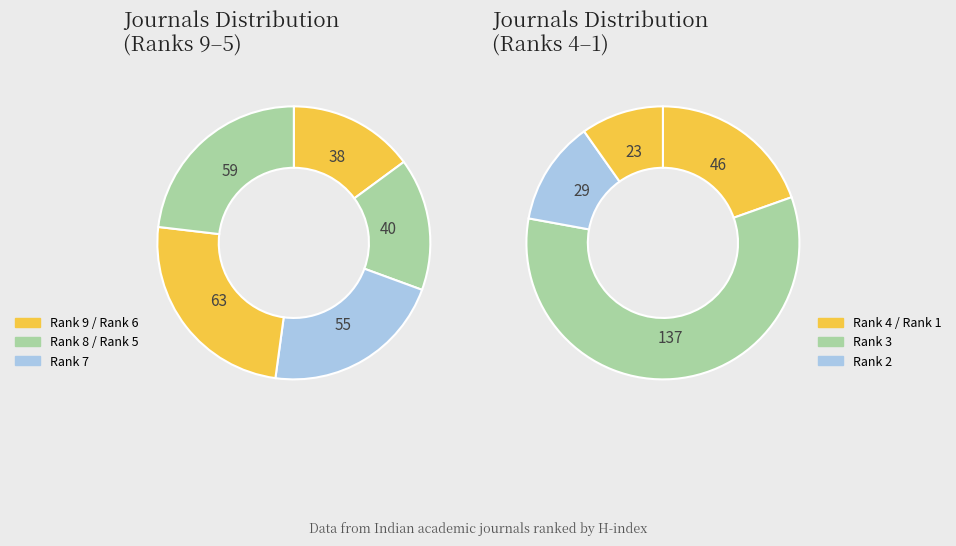

Which has a higher value, Rank 4 or Rank 1?

Rank 4